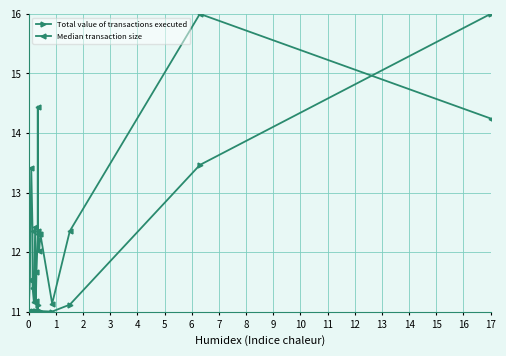

Which series has the largest range (max minus min)?

Total value of transactions executed